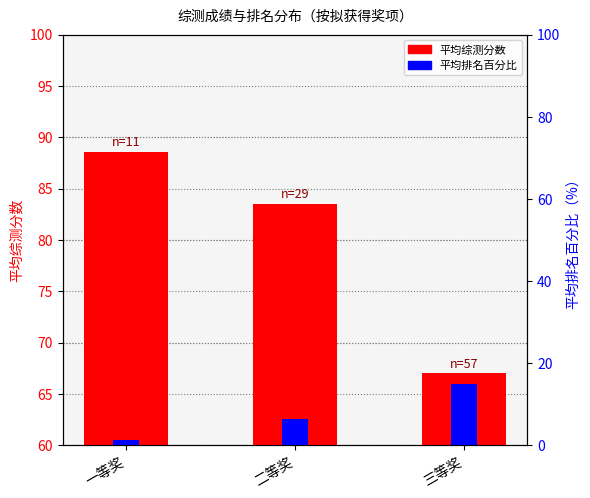

At how many categories does at least one series exceed 65?

3